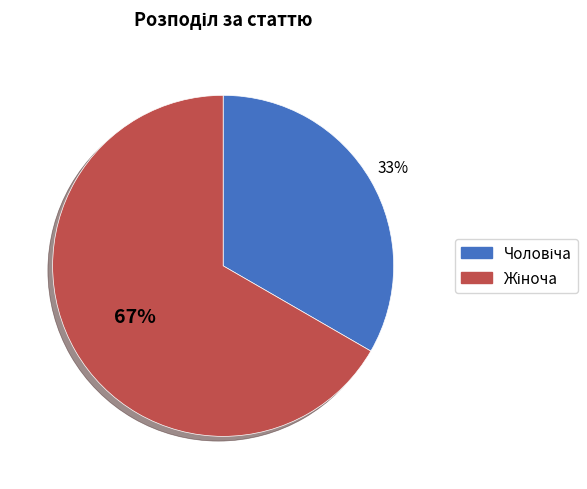

Is there a majority slice in this chart?

Yes